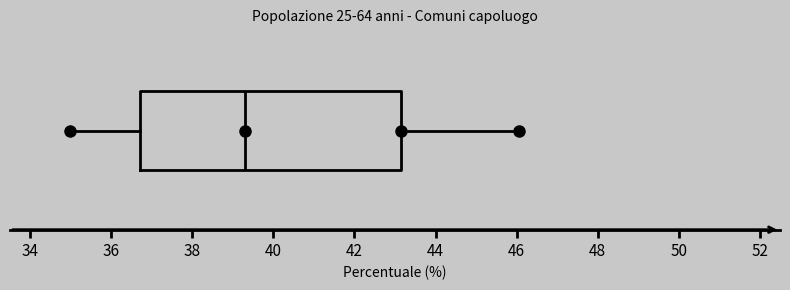

Where does the right whisker of the box end on the x-axis? The values are not printed on the chart, so give them approximately, as read against the axis.

46.0